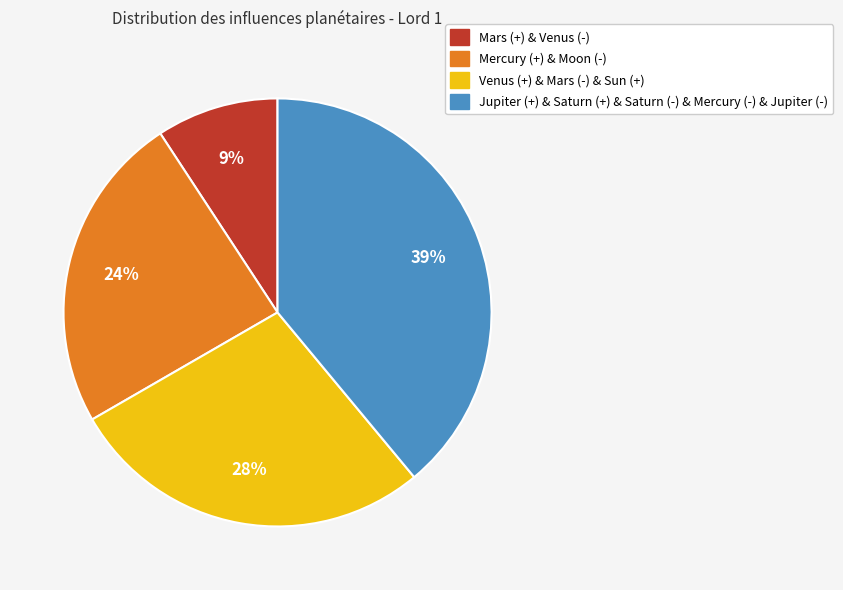

To the nearest percent, what is the average slice percentage?

25%